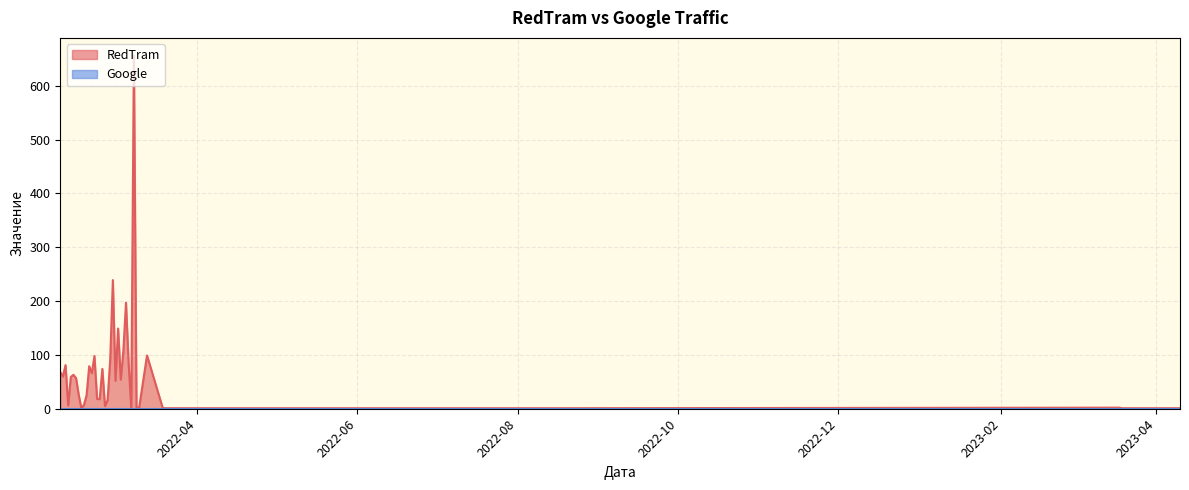

What is the maximum value shown in the chart?

656